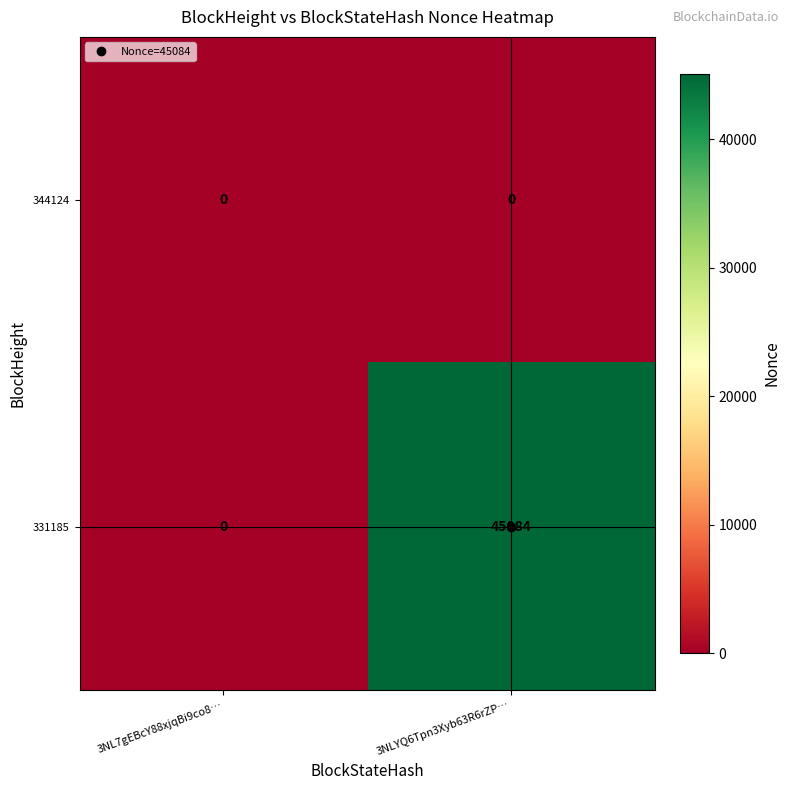

At which category is the sum across all series the highest?

3NLYQ6Tpn3Xyb63R6rZP…